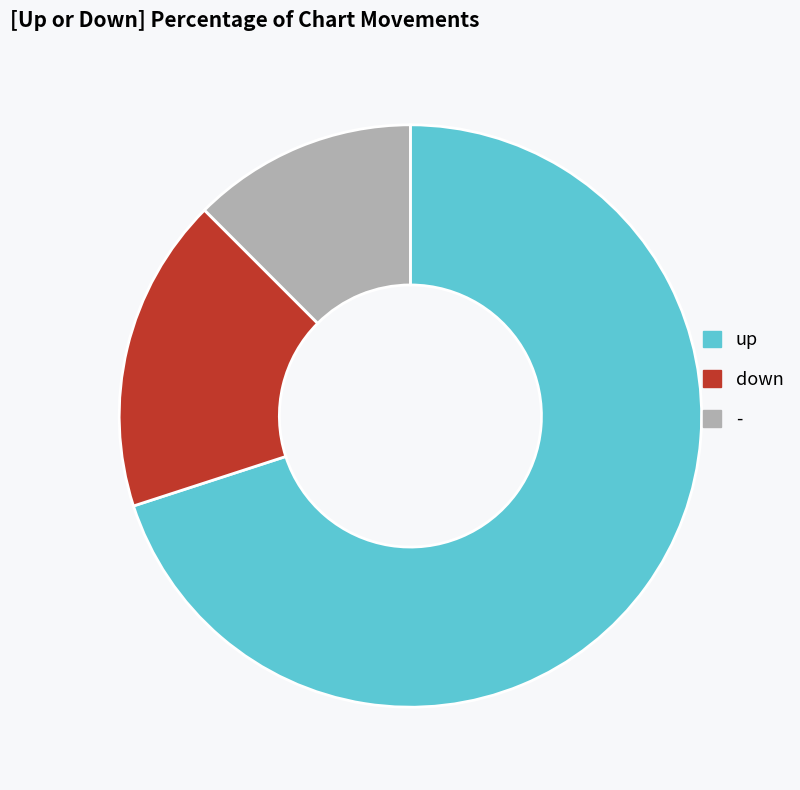

Is the sum of up and down greater than half?

Yes